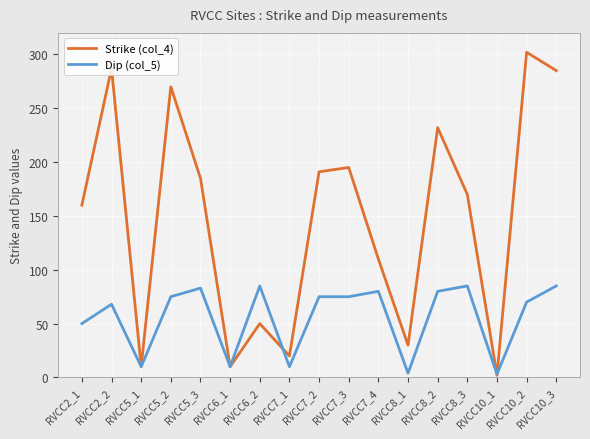

Rank the series by their maximum value, from highest to lowest.

Strike (col_4), Dip (col_5)